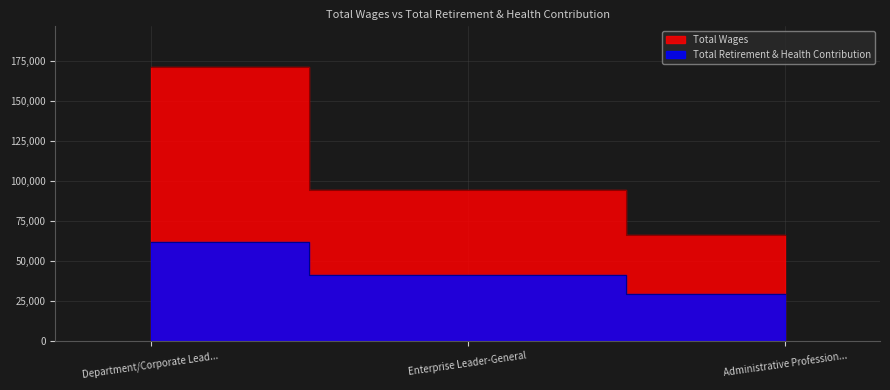

What is the difference between the highest and lowest values at Enterprise Leader-General?

53189